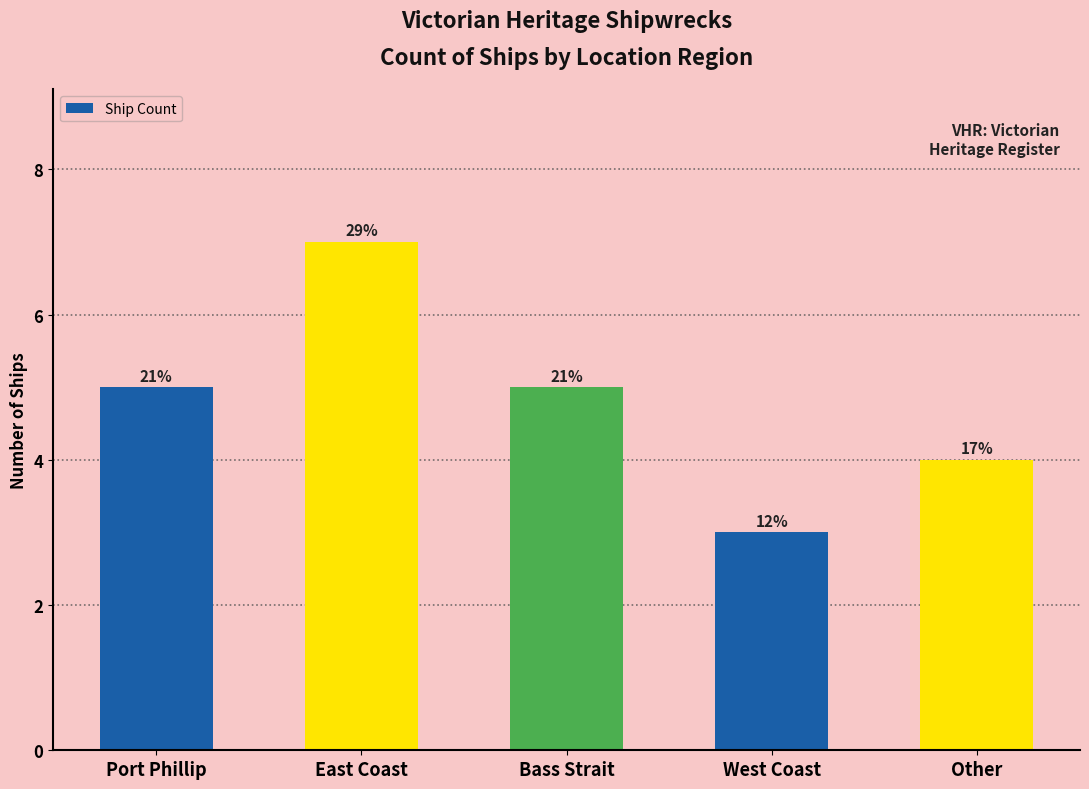

Are the bars horizontal?

No